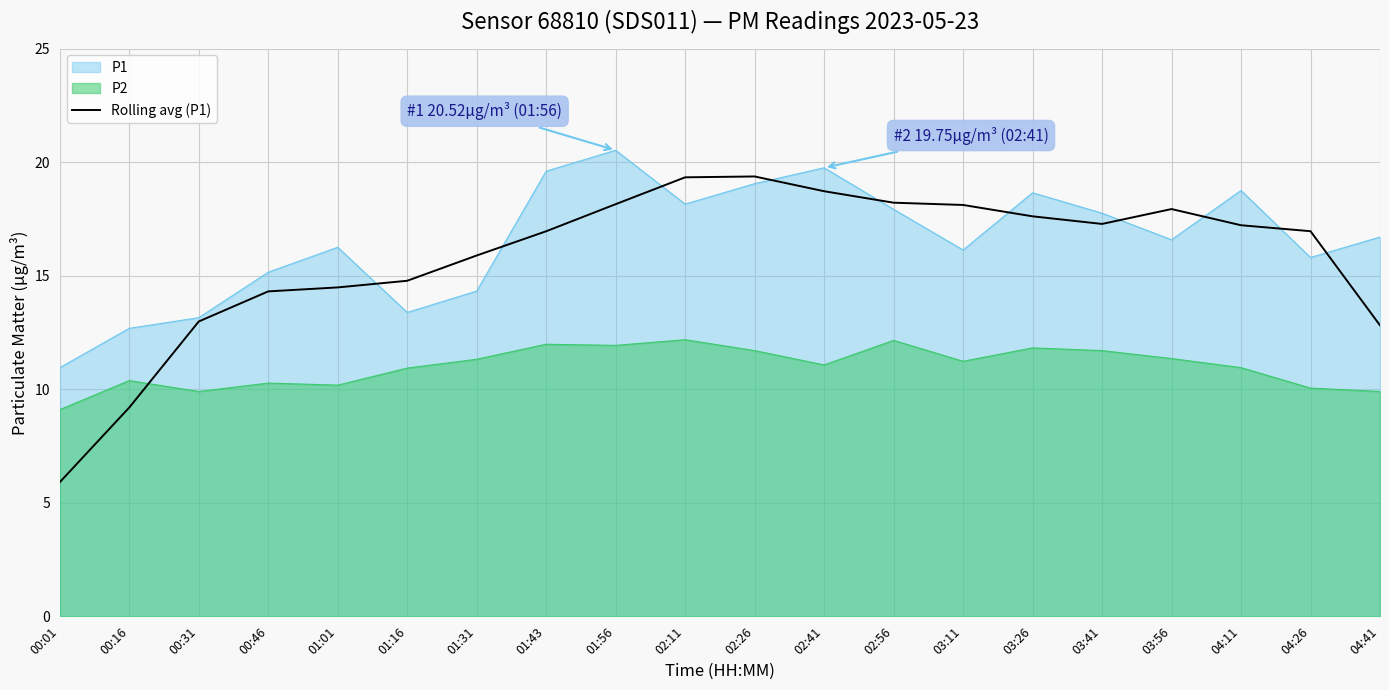

What is the label of the 4th point from the left?

00:46